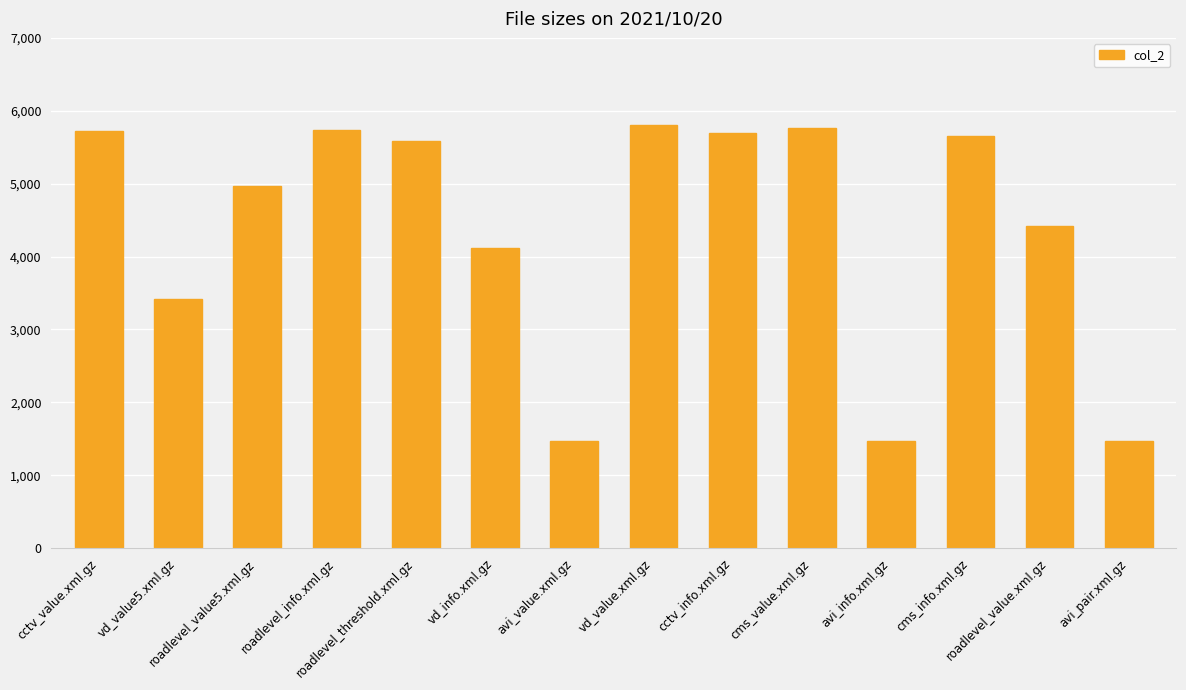

Read the value at roadlevel_threshold.xml.gz, to the nearest 100.

5600